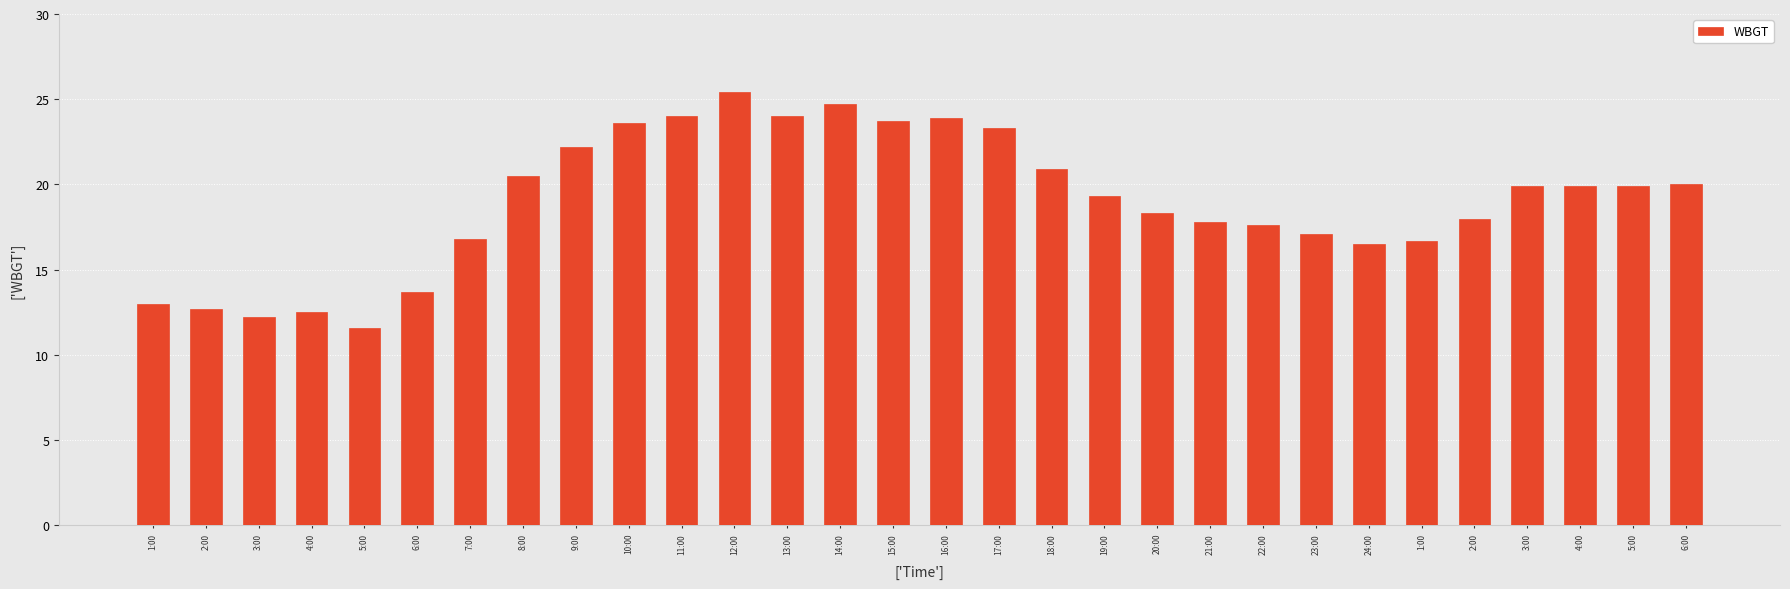

How many bars are there in total?

30